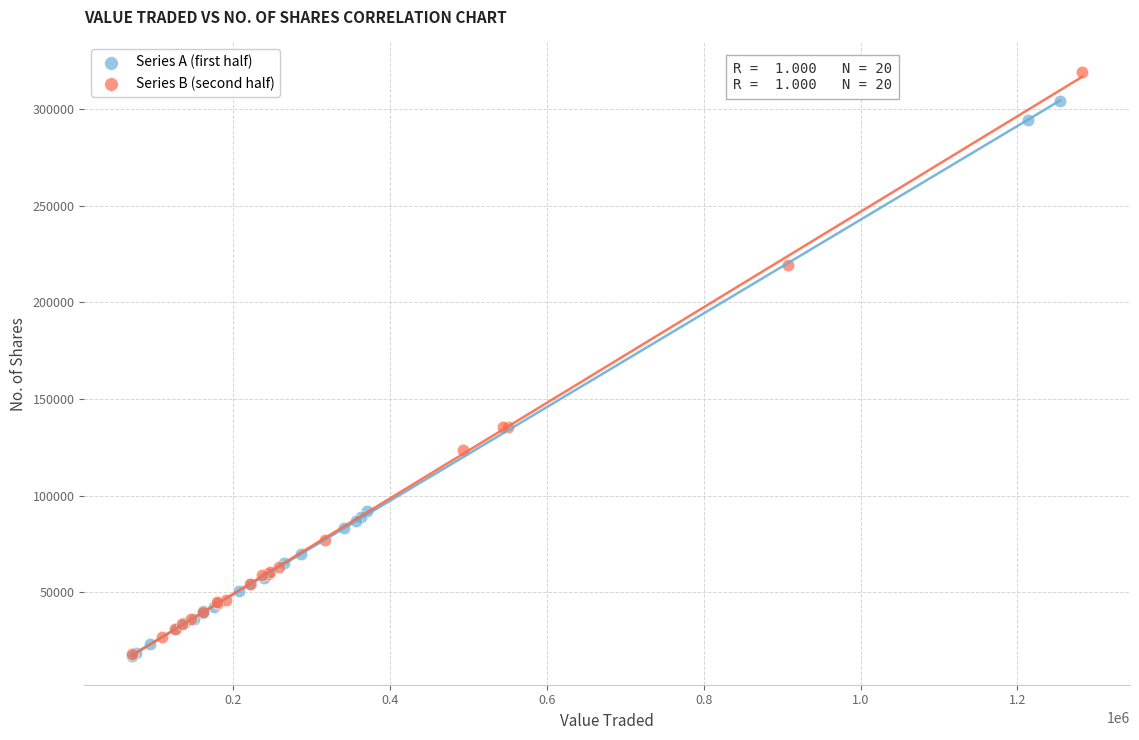

Which series reaches the maximum Y coordinate?

Series B (second half)